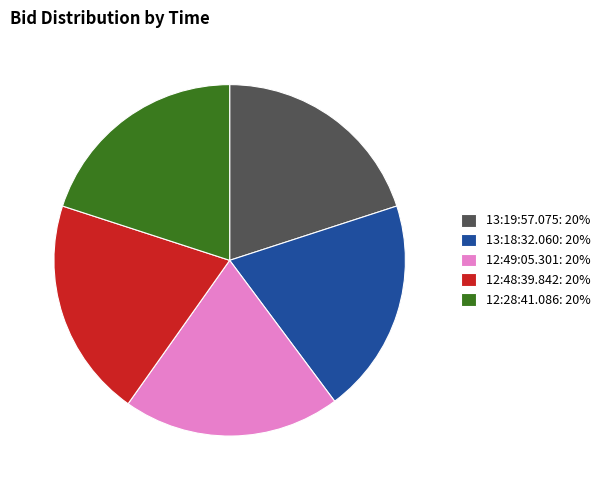

True or false: 13:19:57.075 accounts for 29% of the total.

False